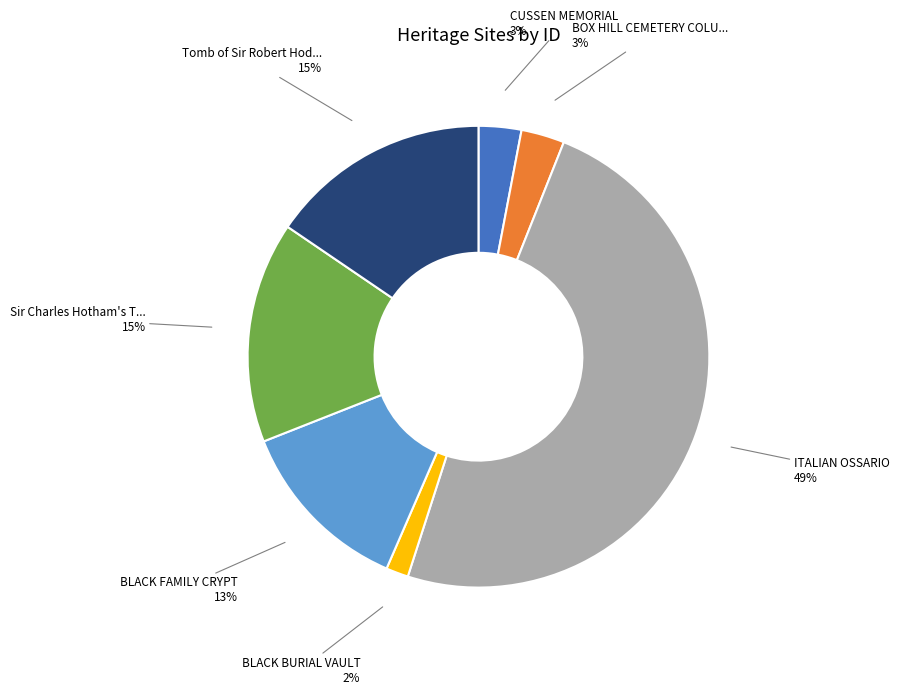

To the nearest percent, what is the difference between the largest and smallest slice percentages?

47%